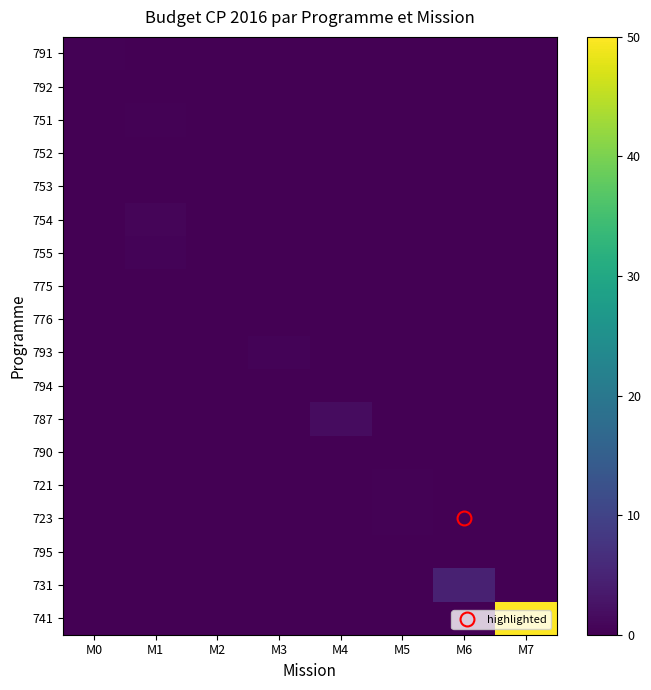

At which category is the sum across all series the highest?

M7